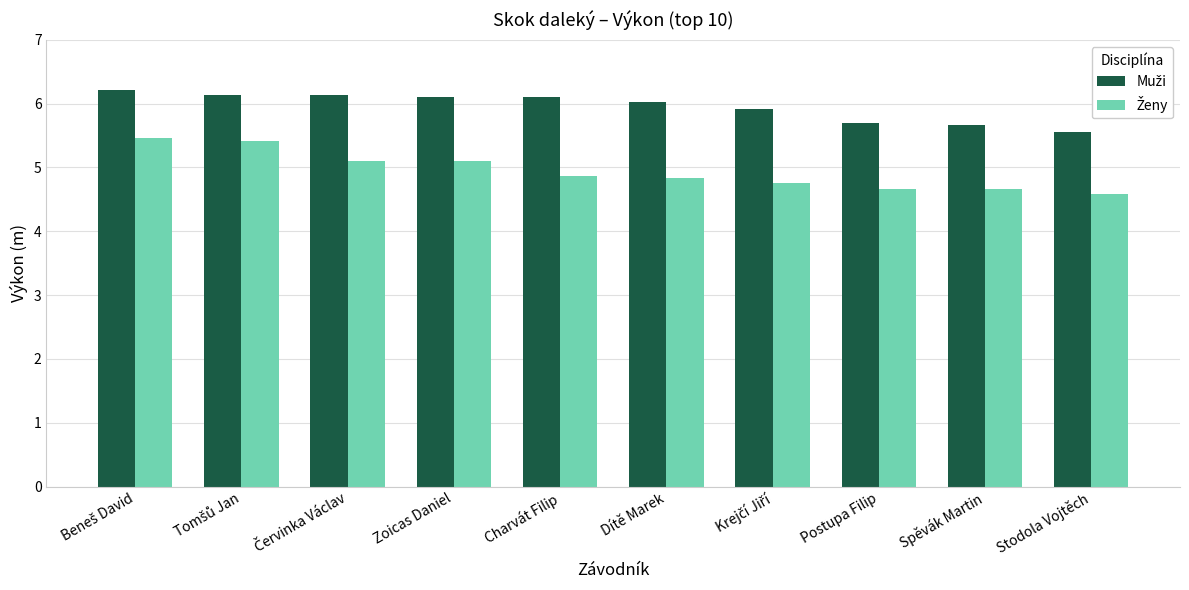

What is the greatest value displayed?

6.2